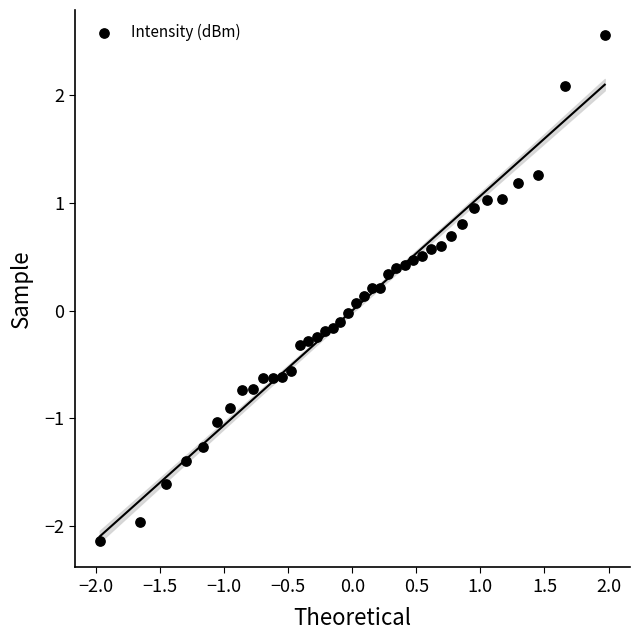

What is the range of Y values (max minus min)?

4.7